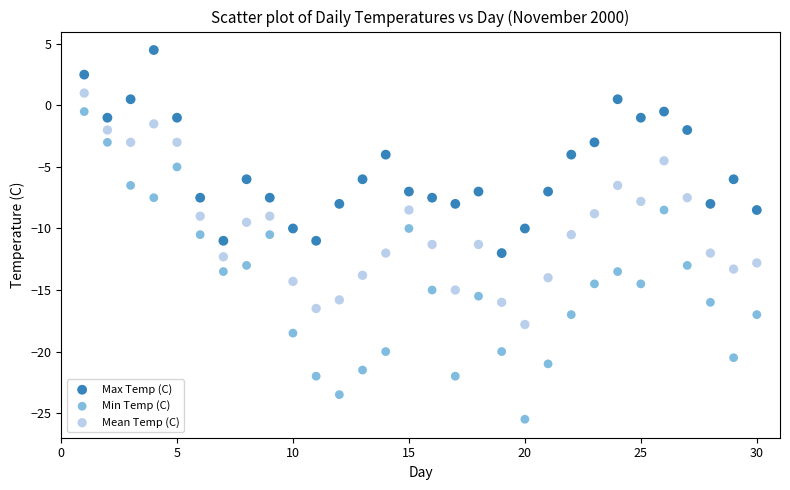

What is the X range (max minus min) for the scatter plot?

29.0